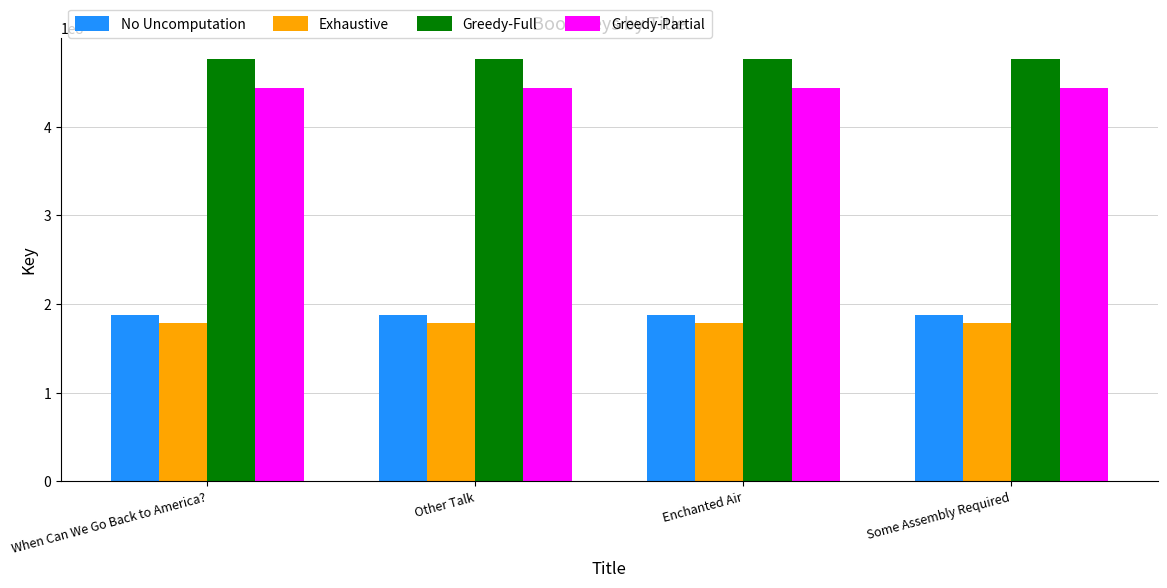

How many series are shown in this chart?

4